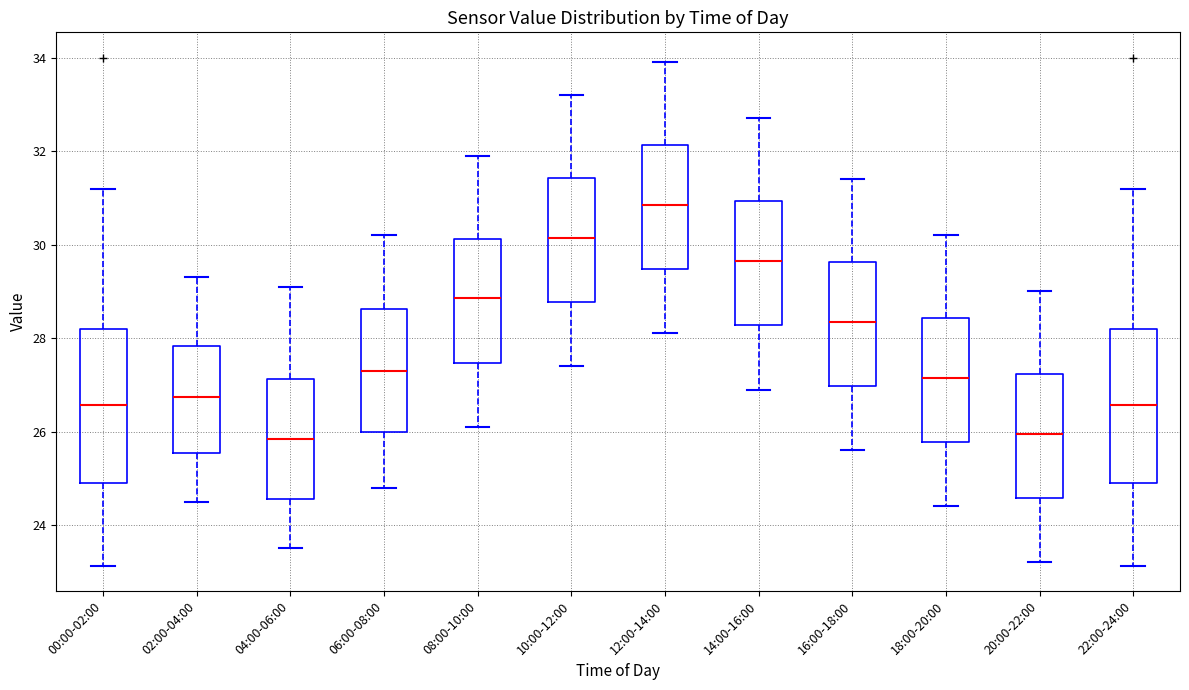

Reading left to right, read every box against the y-axis: the position of its median line, the range the box covers, and the ends of its whiskers. The values are not printed on the chart, so give them approximately, as read against the axis.

00:00-02:00: median 26.6, box 25.0 to 28.2, whiskers 23.2 to 31.2
02:00-04:00: median 26.8, box 25.6 to 27.8, whiskers 24.6 to 29.4
04:00-06:00: median 25.8, box 24.6 to 27.2, whiskers 23.6 to 29.2
06:00-08:00: median 27.4, box 26.0 to 28.6, whiskers 24.8 to 30.2
08:00-10:00: median 28.8, box 27.4 to 30.2, whiskers 26.2 to 32.0
10:00-12:00: median 30.2, box 28.8 to 31.4, whiskers 27.4 to 33.2
12:00-14:00: median 30.8, box 29.4 to 32.2, whiskers 28.2 to 34.0
14:00-16:00: median 29.6, box 28.2 to 31.0, whiskers 27.0 to 32.8
16:00-18:00: median 28.4, box 27.0 to 29.6, whiskers 25.6 to 31.4
18:00-20:00: median 27.2, box 25.8 to 28.4, whiskers 24.4 to 30.2
20:00-22:00: median 26.0, box 24.6 to 27.2, whiskers 23.2 to 29.0
22:00-24:00: median 26.6, box 25.0 to 28.2, whiskers 23.2 to 31.2